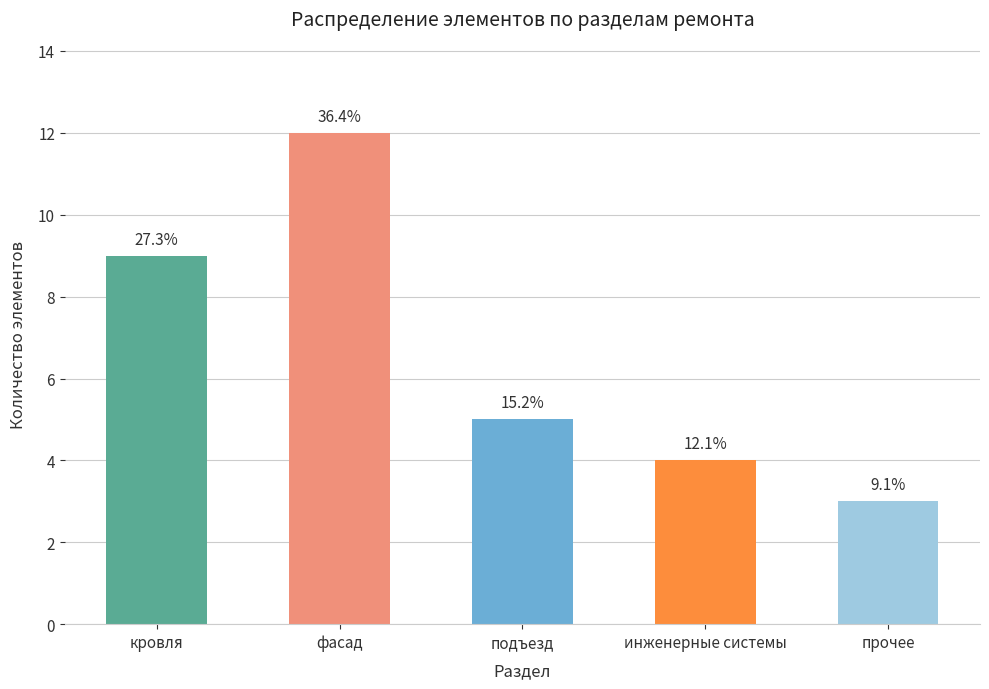

What is the greatest value displayed?

12